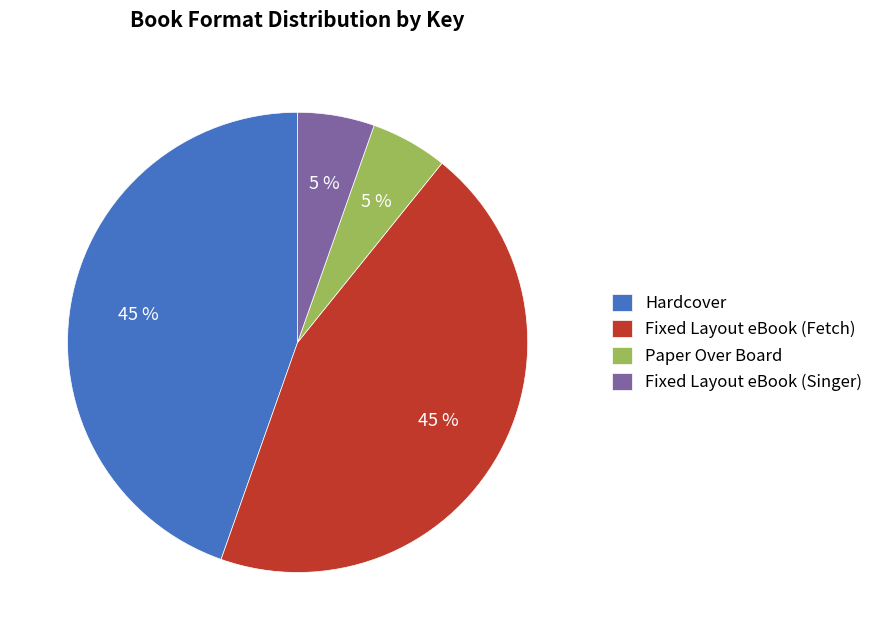

To the nearest percent, what is the average slice percentage?

25%